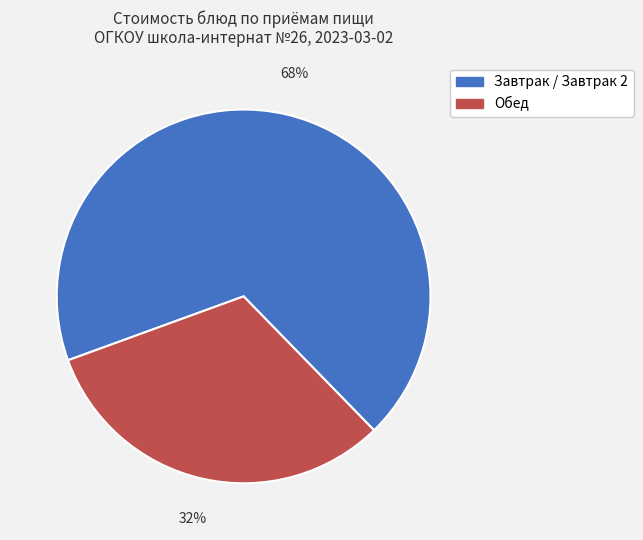

Is there a majority slice in this chart?

Yes